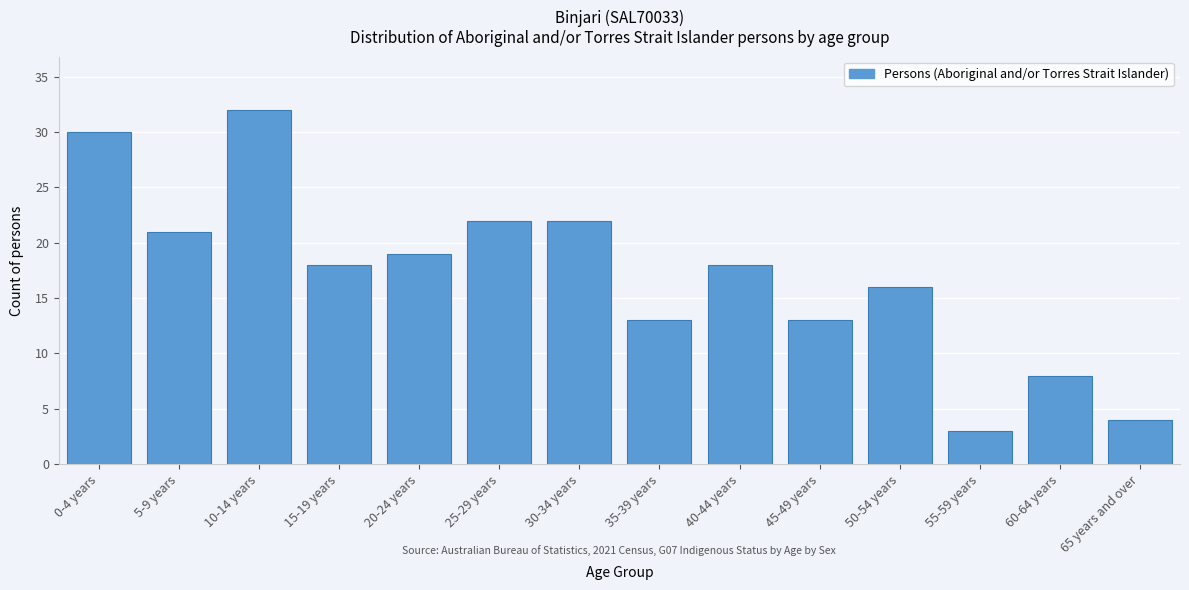

Reading right to left, extract all data points from this chart.

4	8	3	16	13	18	13	22	22	19	18	32	21	30